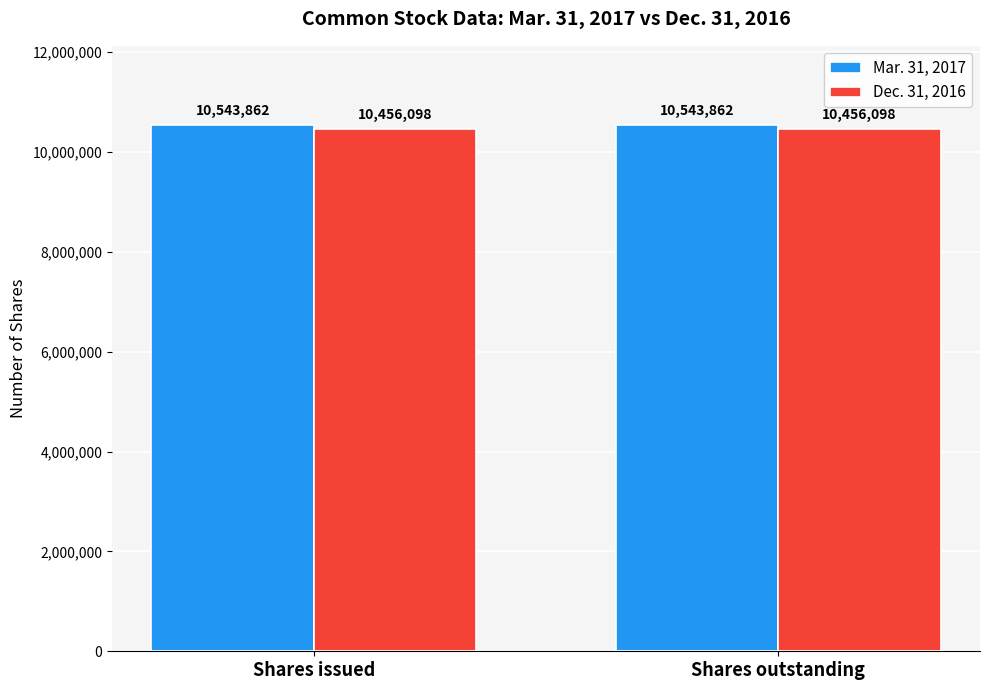

List the series in order of their peak value, highest first.

Mar. 31, 2017, Dec. 31, 2016